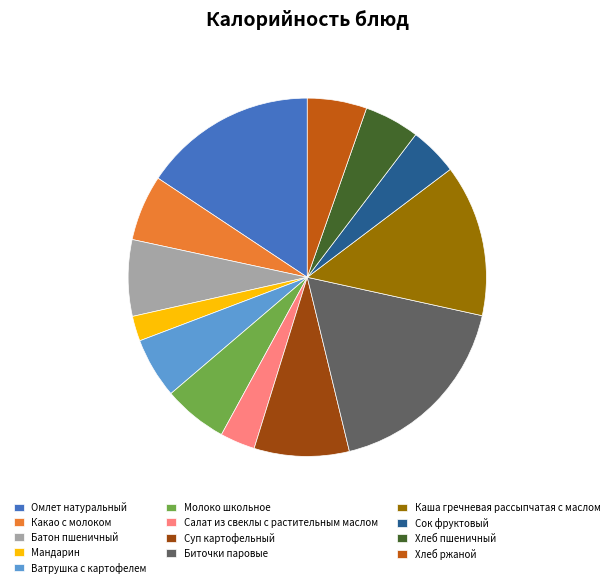

The Биточки паровые slice represents 18% of the pie. True or false?

True